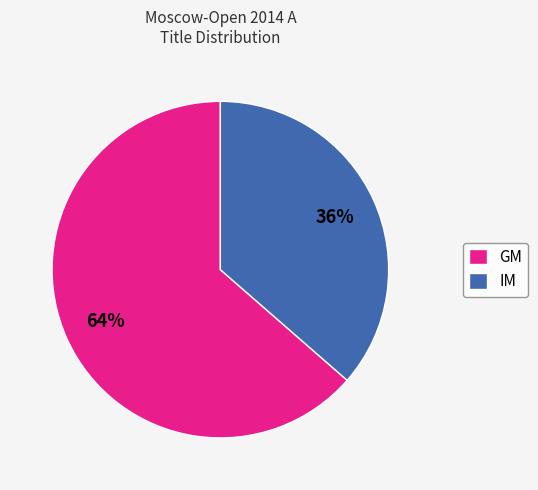

Count the number of slices in the pie.

2